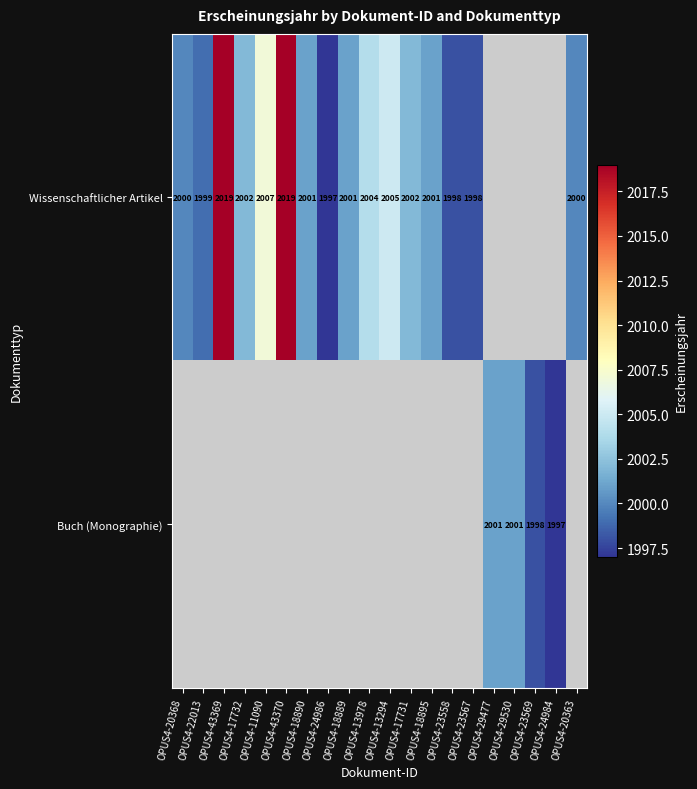

True or false: Wissenschaftlicher Artikel has a value of 2007 at OPUS4-11090.

True